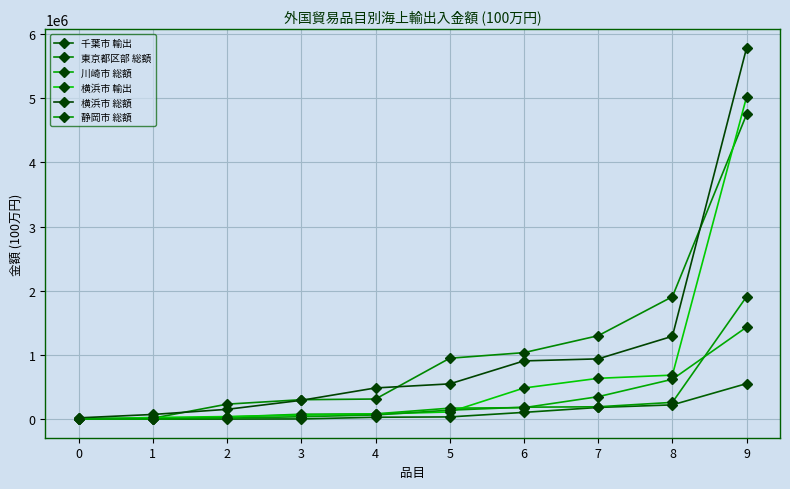

Which category has the highest value across all series?

9